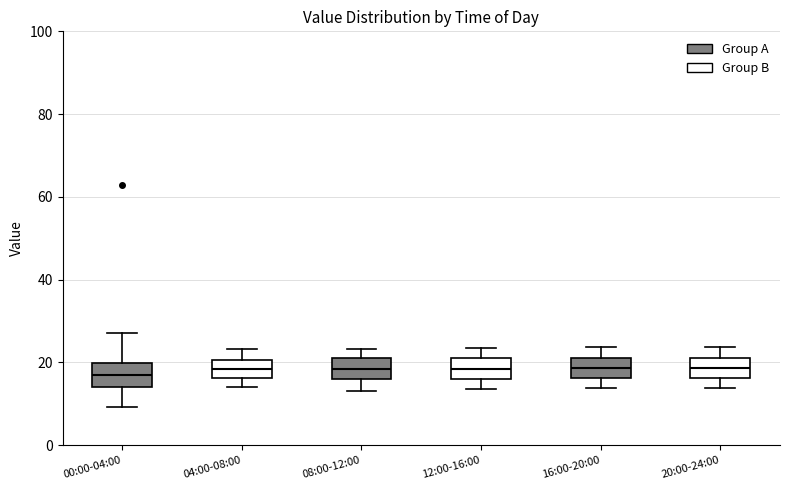

Reading left to right, read every box against the y-axis: the position of its median line, the range the box covers, and the ends of its whiskers. The values are not printed on the chart, so give them approximately, as read against the axis.

00:00-04:00: median 18, box 14 to 20, whiskers 10 to 28
04:00-08:00: median 18, box 16 to 20, whiskers 14 to 24
08:00-12:00: median 18, box 16 to 22, whiskers 14 to 24
12:00-16:00: median 18, box 16 to 22, whiskers 14 to 24
16:00-20:00: median 18, box 16 to 22, whiskers 14 to 24
20:00-24:00: median 18, box 16 to 22, whiskers 14 to 24